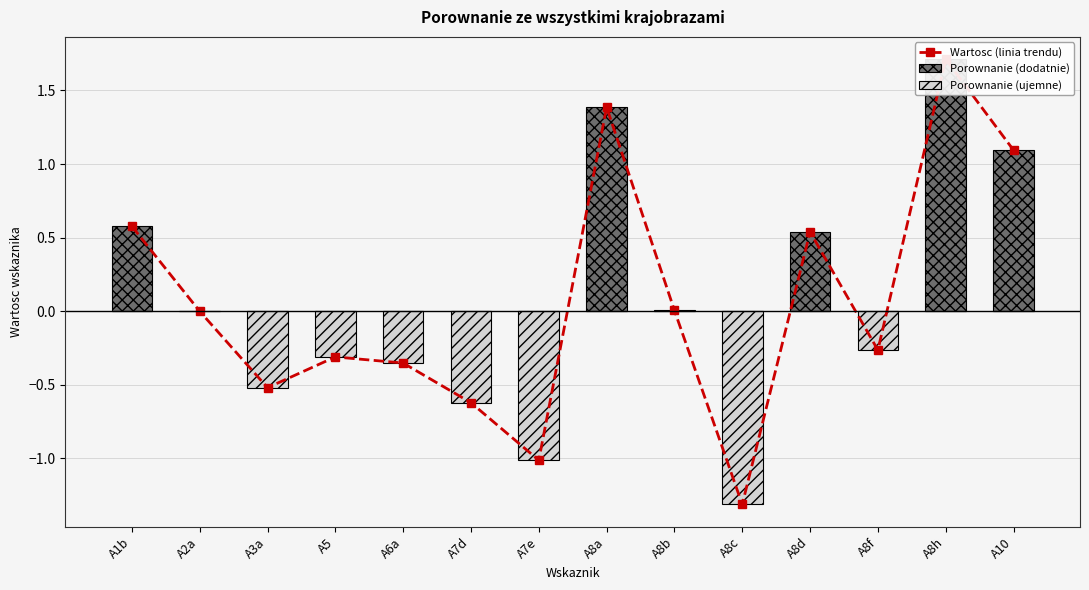

Read the Wartosc (linia trendu) value at A7d.

-0.6